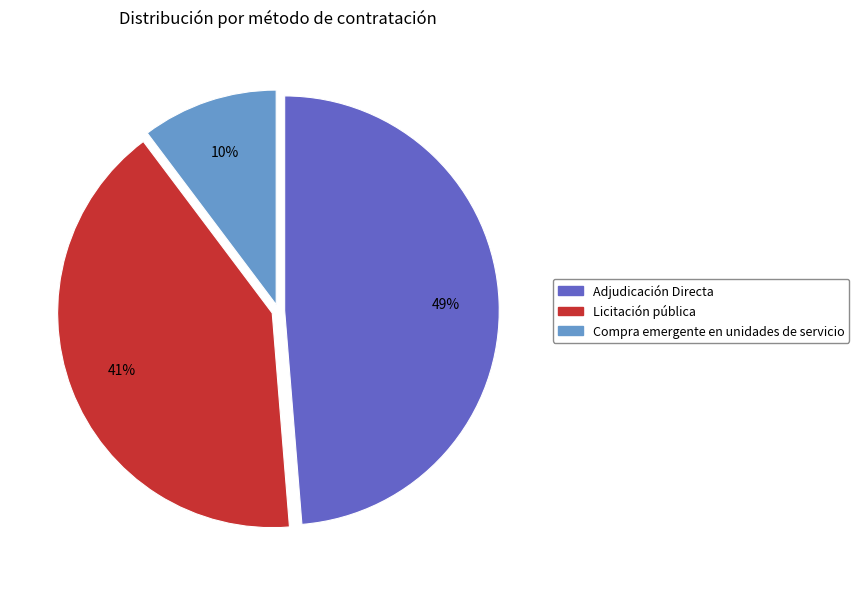

To the nearest percent, what is the average slice percentage?

33%